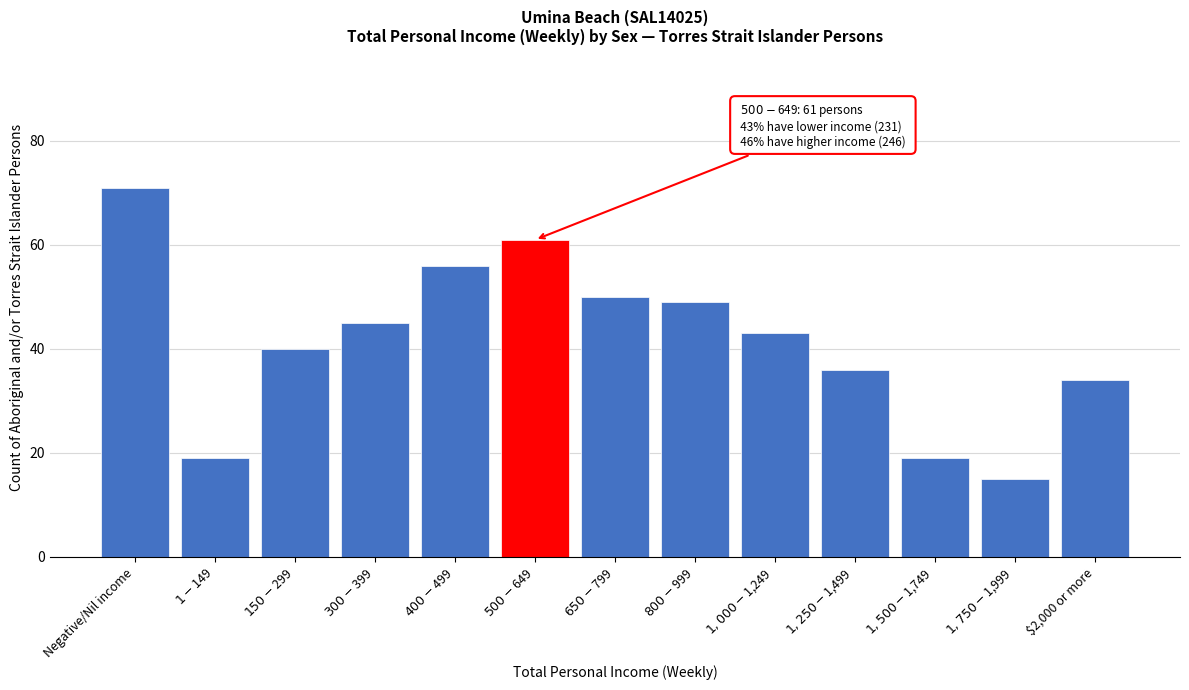

Reading left to right, transcribe all the data shown in this chart.

71	19	40	45	56	61	50	49	43	36	19	15	34